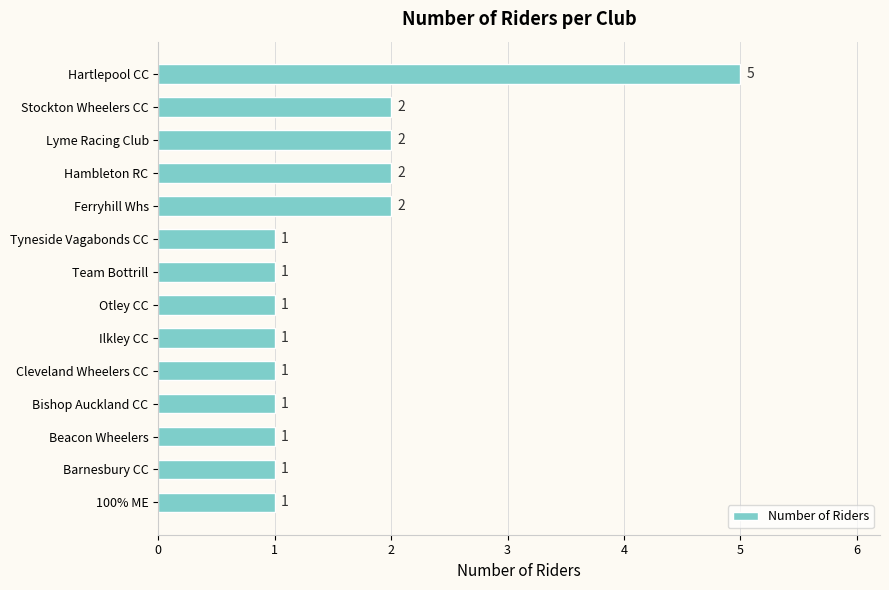

Reading bottom to top, transcribe all the data shown in this chart.

1	1	1	1	1	1	1	1	1	2	2	2	2	5